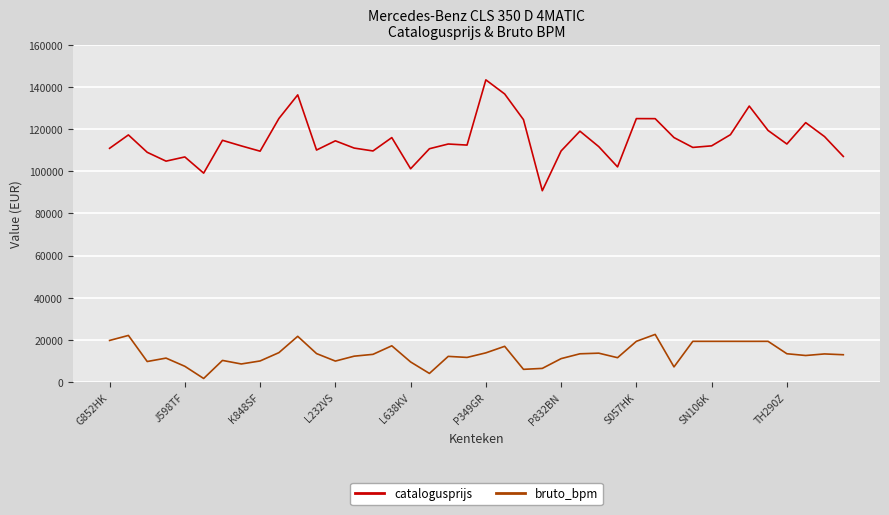

List the series in order of their overall mean, highest first.

catalogusprijs, bruto_bpm